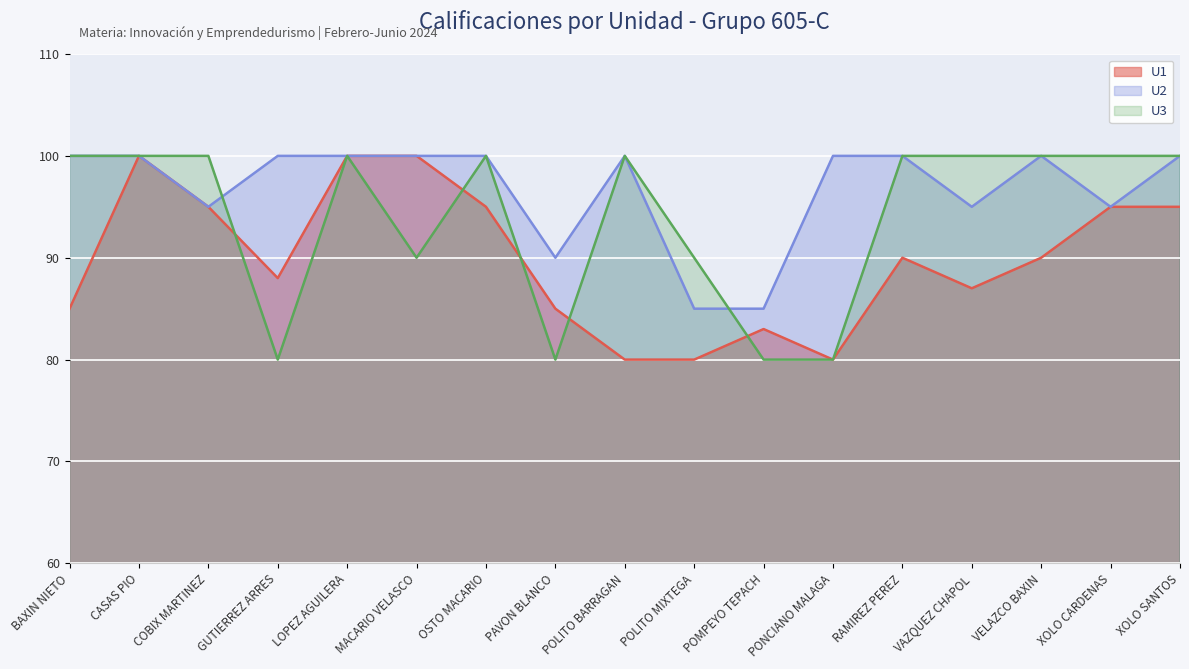

At COBIX MARTINEZ, list the series in order from largest to smallest.

U3, U1, U2